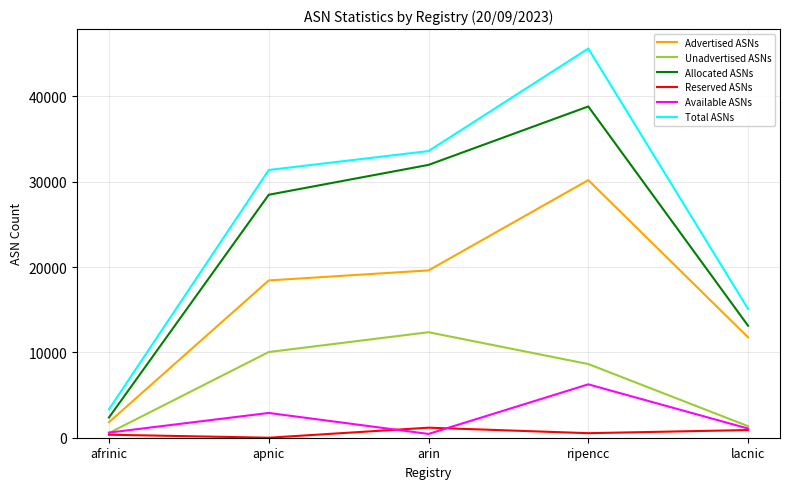

What is the total value across all series at ripencc?

130054